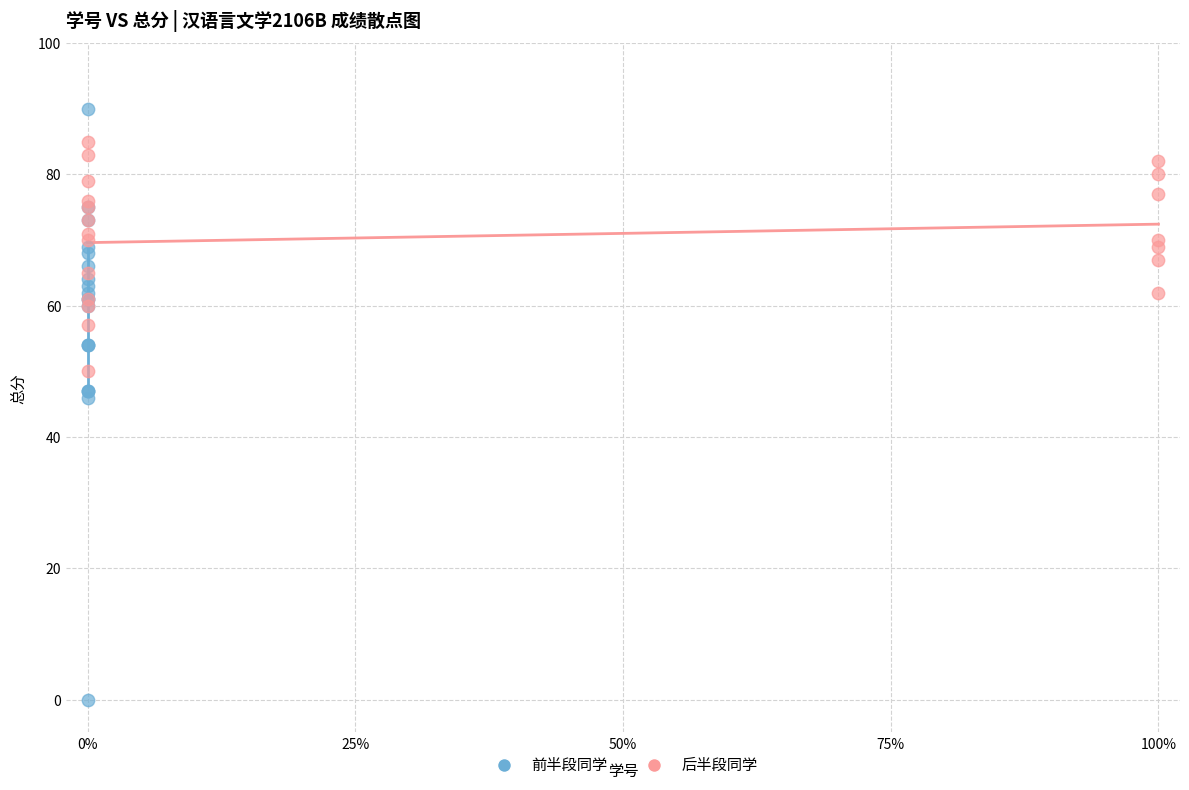

Which series has the largest Y range (max minus min)?

前半段同学